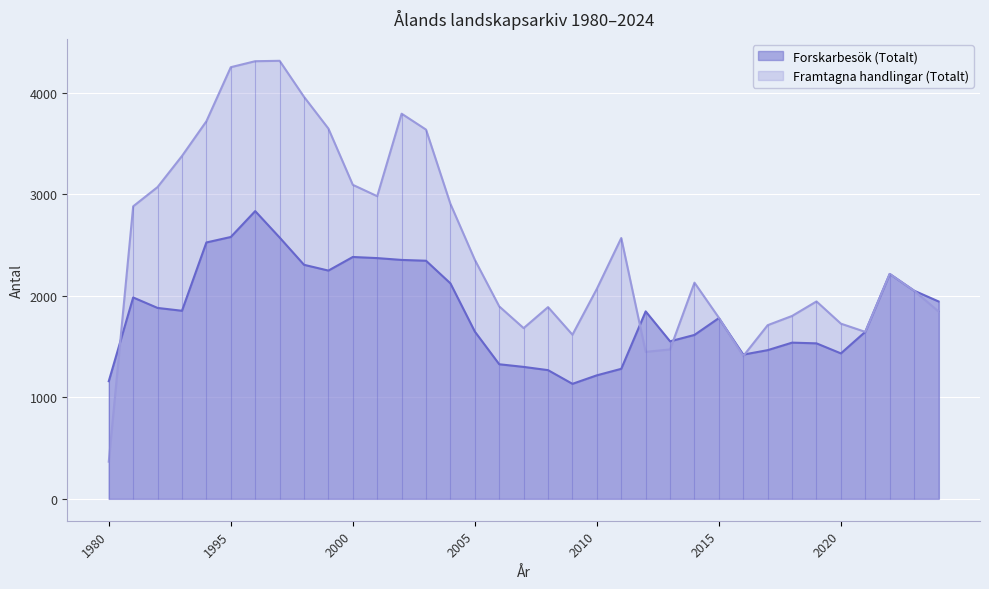

Which series has the largest range (max minus min)?

Framtagna handlingar (Totalt)